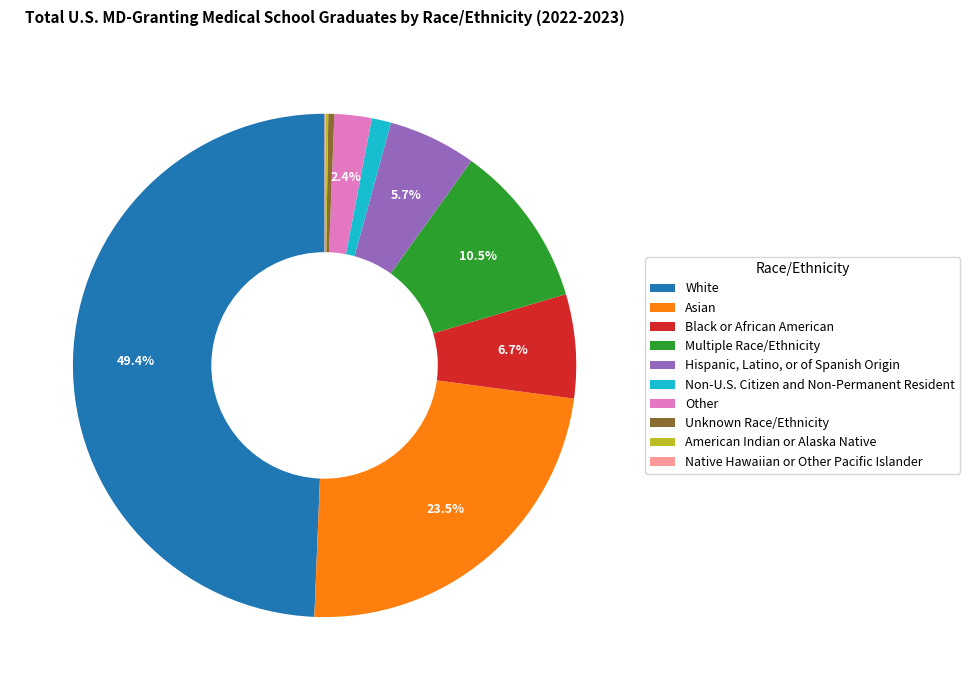

Between Black or African American and Other, which is larger?

Black or African American